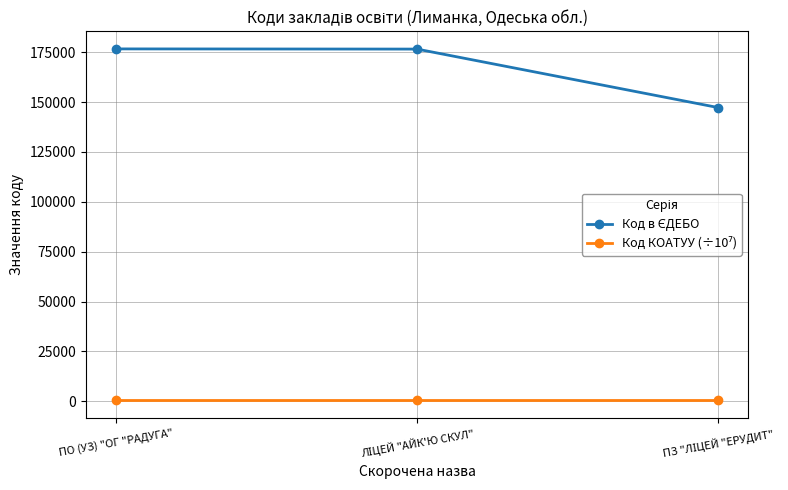

Count the number of data series in this chart.

2